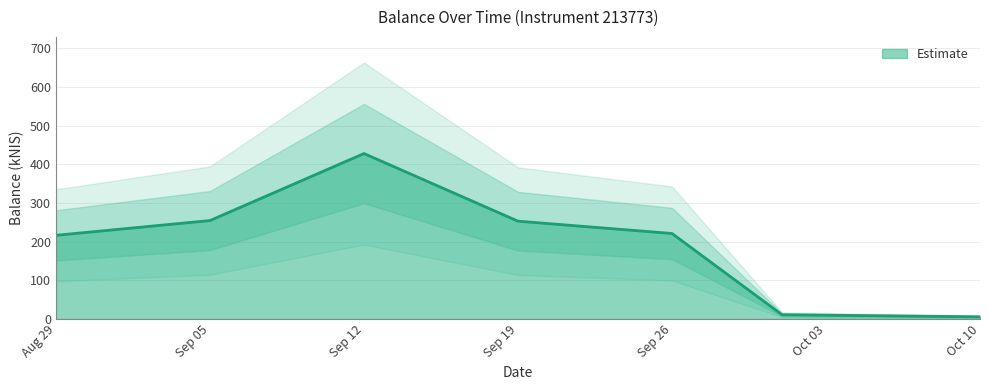

True or false: Estimate has a value of 295.1 at Sep 26.

False